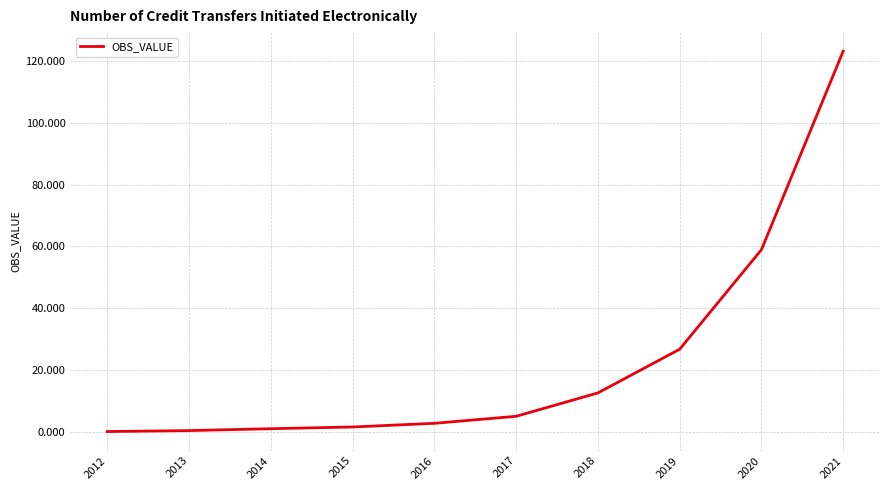

What is the difference between the maximum and second lowest values?

123.0